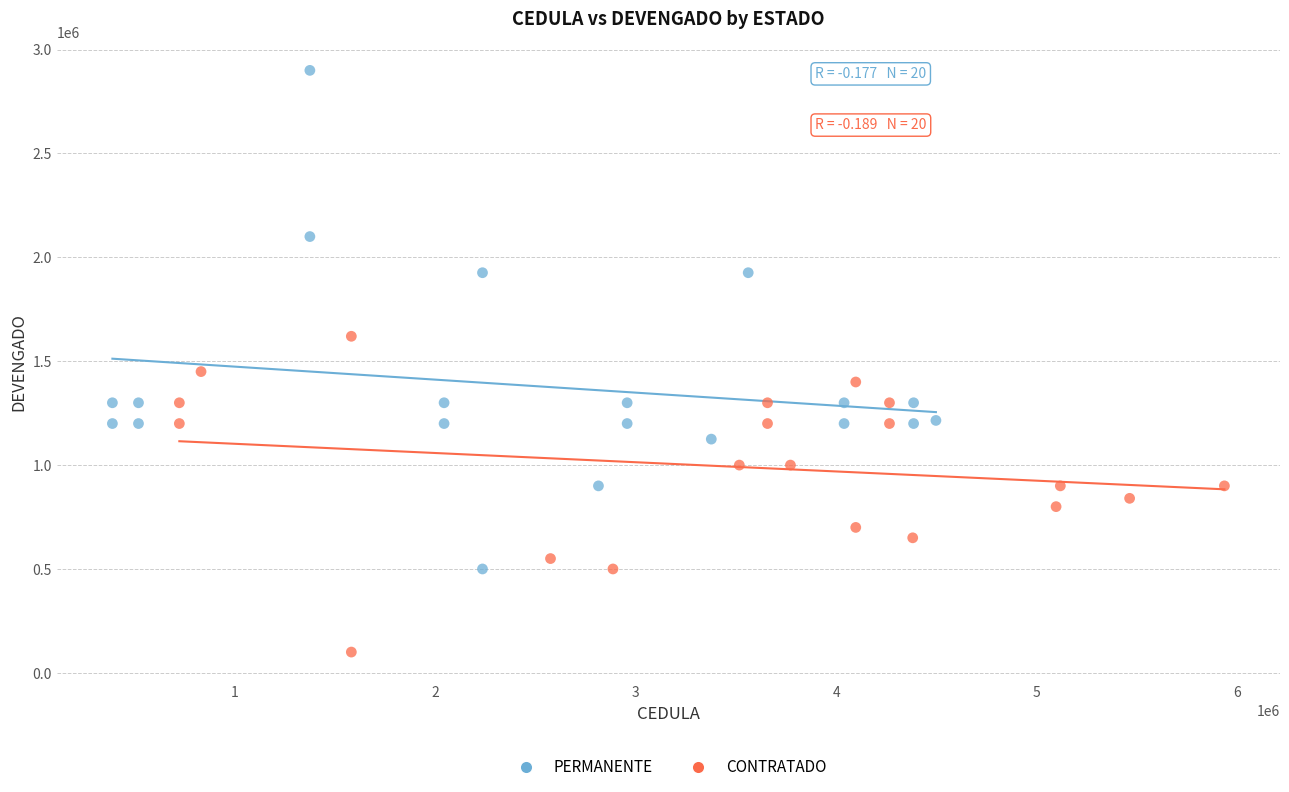

Which series has the largest Y range (max minus min)?

PERMANENTE